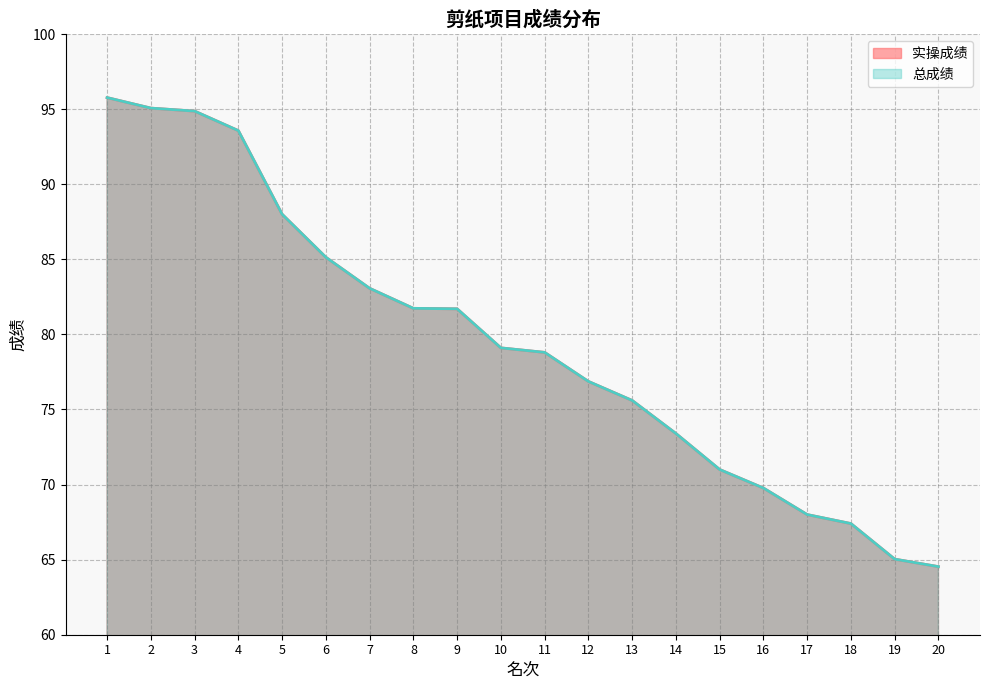

What is the sum of all 实操成绩 values?

1588.4